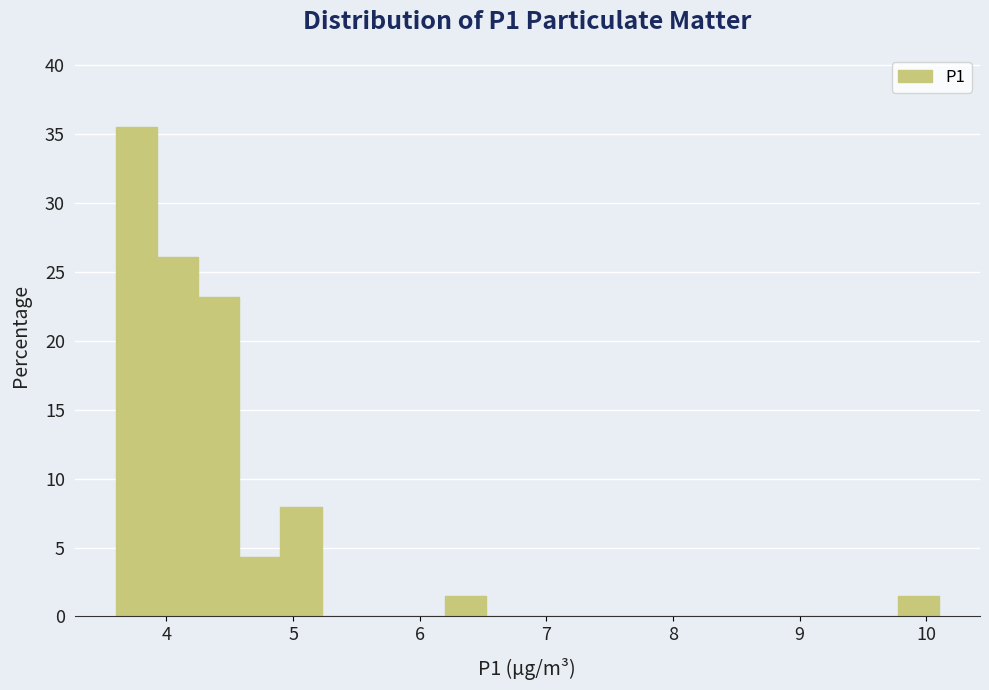

Around what value on the x-axis is the tallest bar? Give the approximate position of its centre, as read against the axis.

3.8